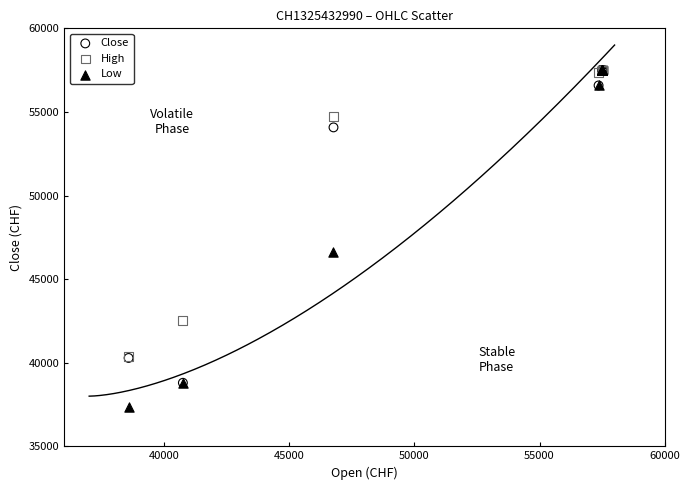

Across all series, what Y value is closest to 47442?

46610